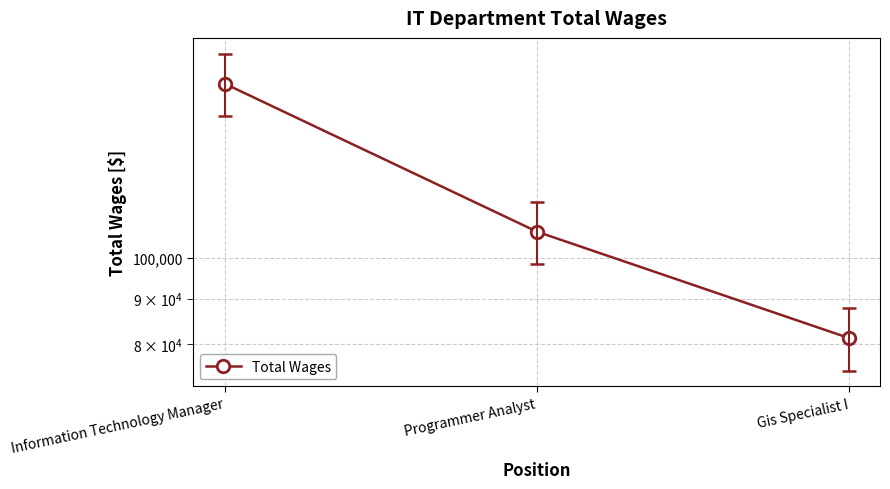

What is the sum of the values at Programmer Analyst and Gis Specialist I?

188264